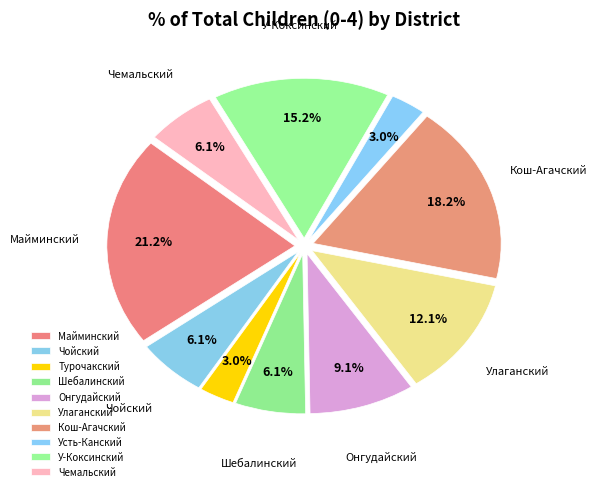

To the nearest percent, what is the average slice percentage?

10%